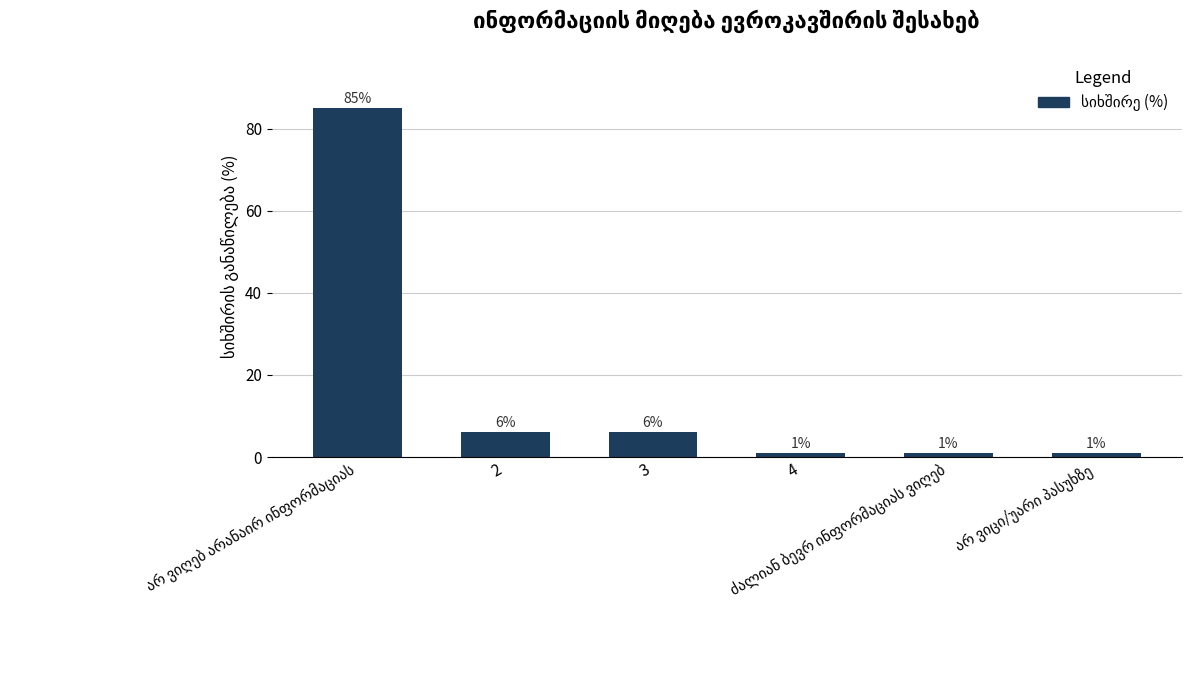

How many series are shown in this chart?

1